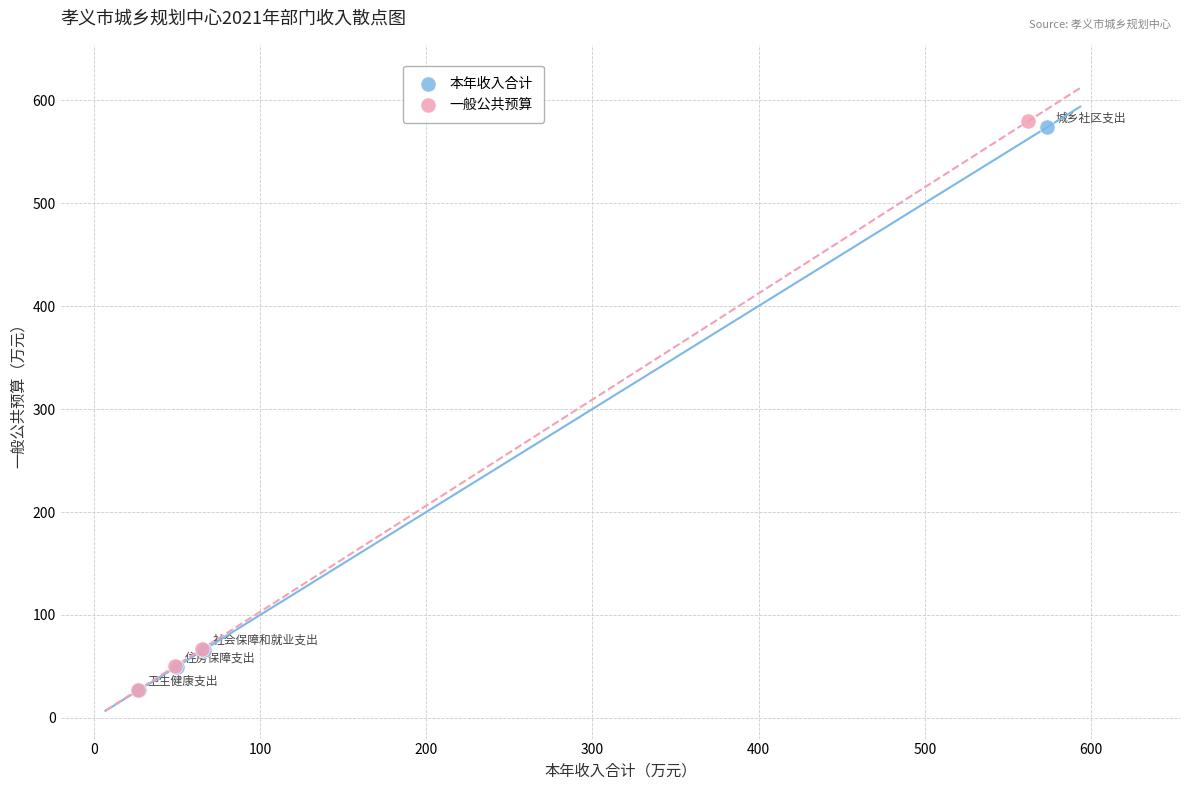

Which series has the largest Y range (max minus min)?

一般公共预算